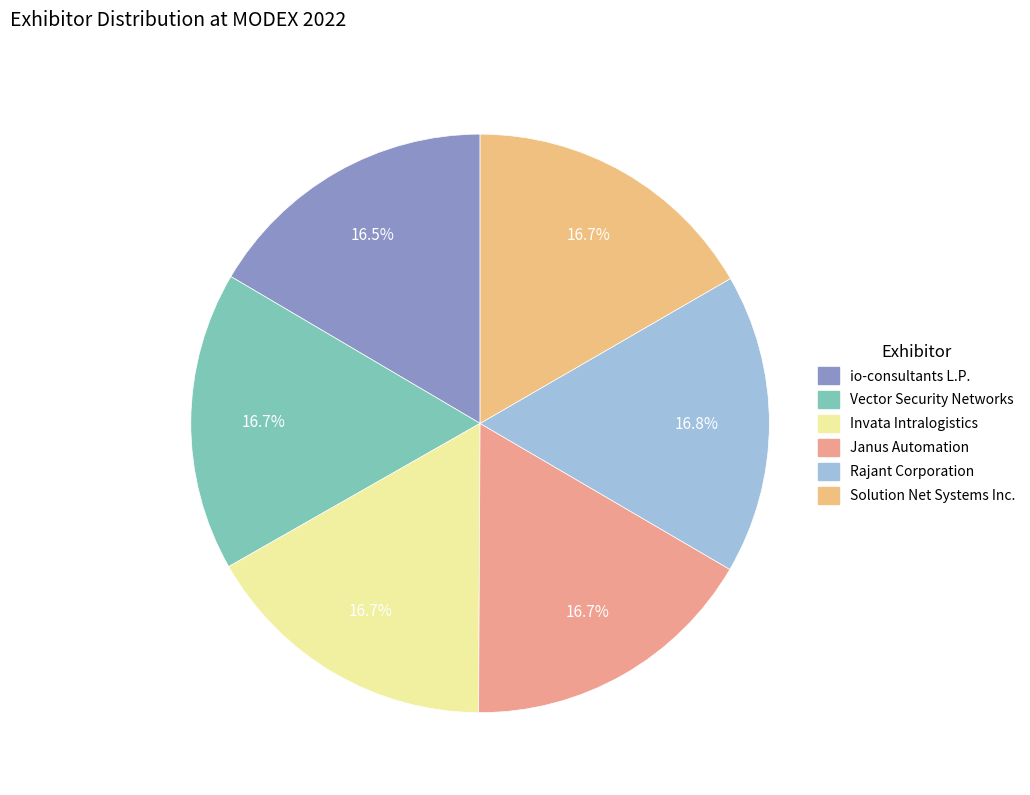

How many segments does this pie chart have?

6